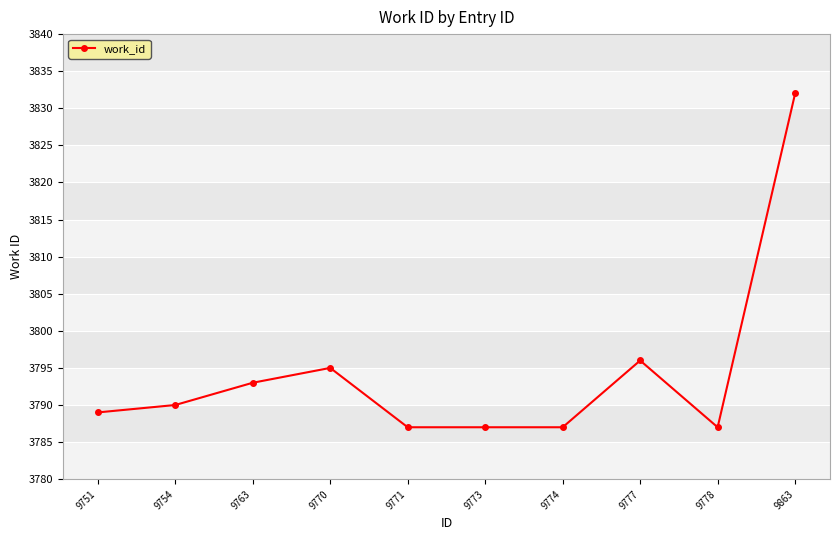

What is the value of the 6th point from the left?

3787